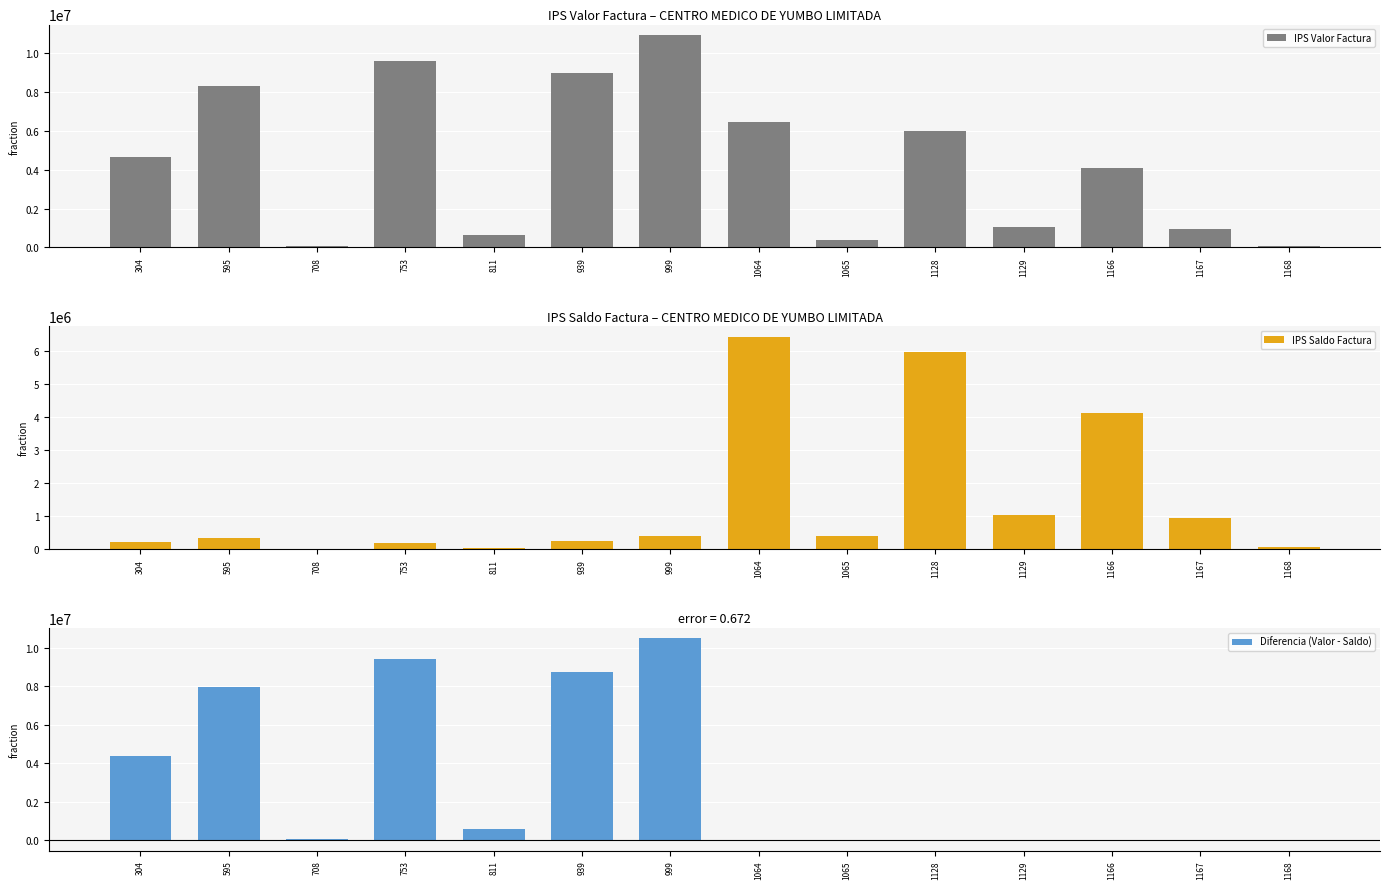

What is the maximum value for IPS Saldo Factura?

6433120